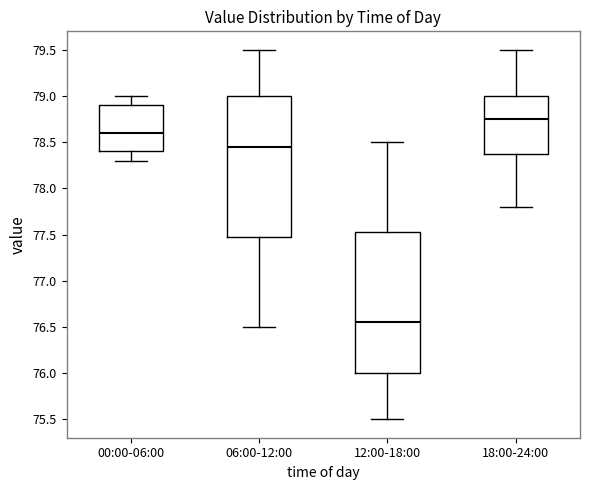

Reading left to right, transcribe this box plot: for each box, give where its median line is, the range the box spans, and where its two whiskers end, as read against the y-axis. The values are not printed on the chart, so give them approximately, as read against the axis.

00:00-06:00: median 78.60, box 78.40 to 78.90, whiskers 78.30 to 79.00
06:00-12:00: median 78.45, box 77.50 to 79.00, whiskers 76.50 to 79.50
12:00-18:00: median 76.55, box 76.00 to 77.55, whiskers 75.50 to 78.50
18:00-24:00: median 78.75, box 78.40 to 79.00, whiskers 77.80 to 79.50